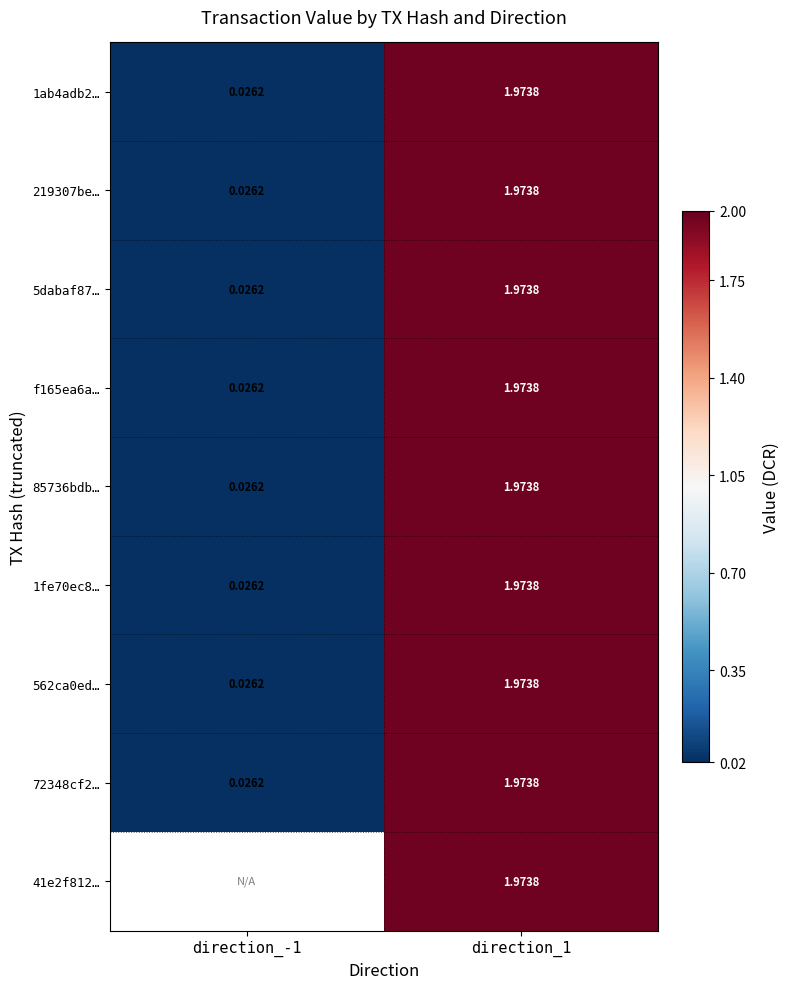

True or false: 1fe70ec8… has a value of 0.0 at direction_-1.

True